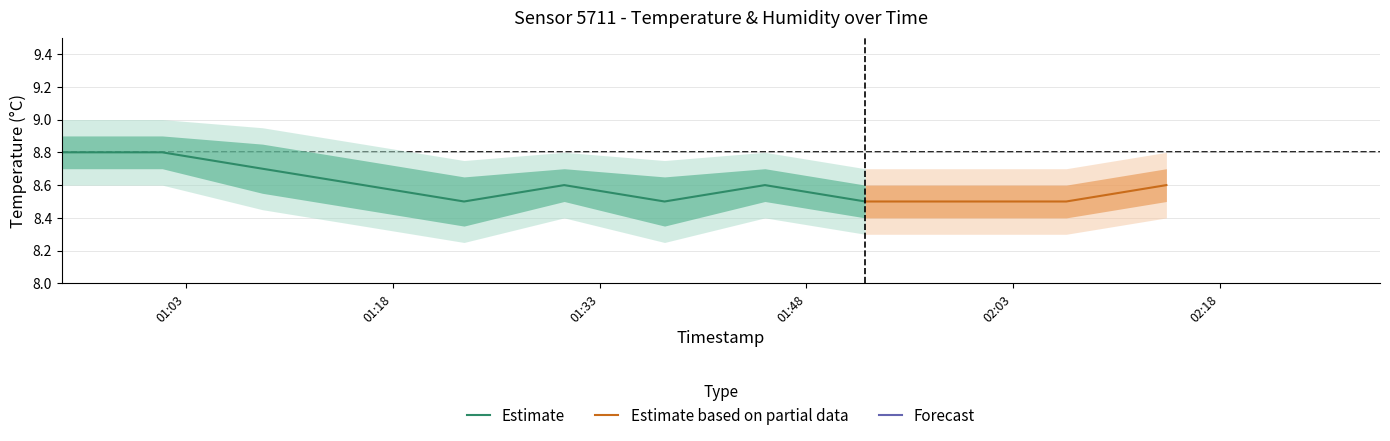

True or false: humidity and temperature intersect in this chart.

False